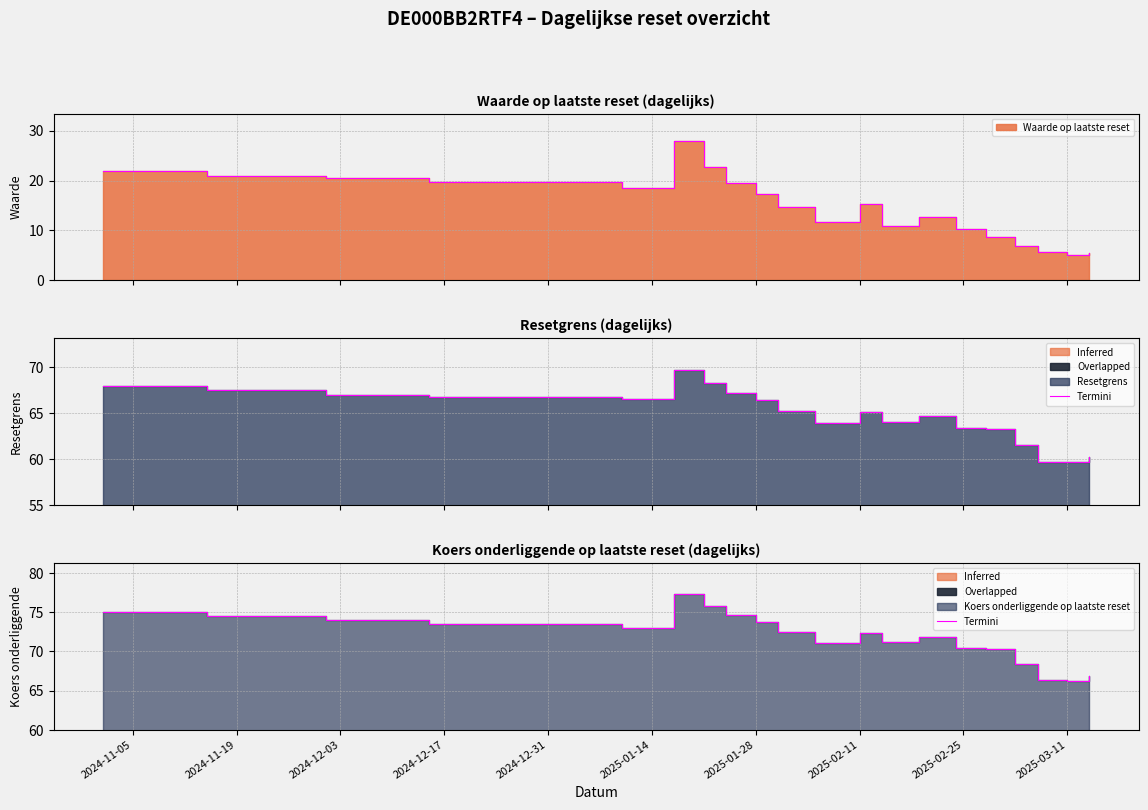

How many points are higher than both their immediate neighbors (excluding endpoints)?

3